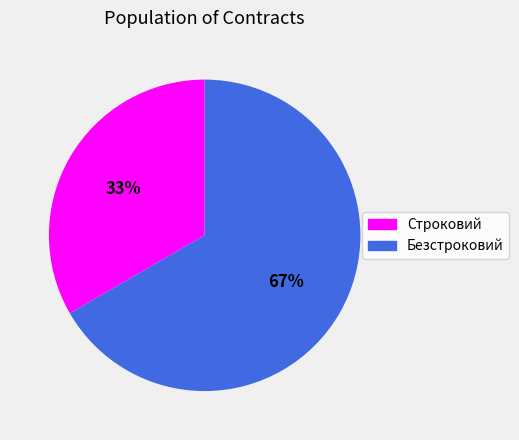

To the nearest percent, what is the combined percentage of Строковий and Безстроковий?

100%